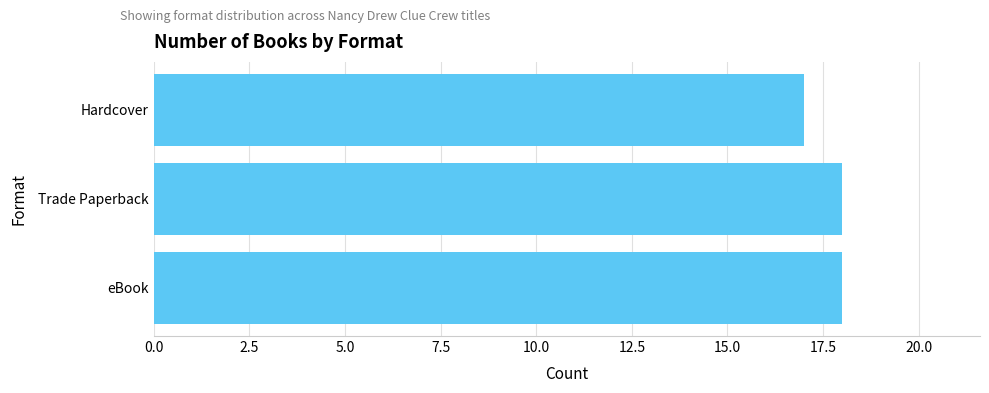

What is the sum of all values?

53